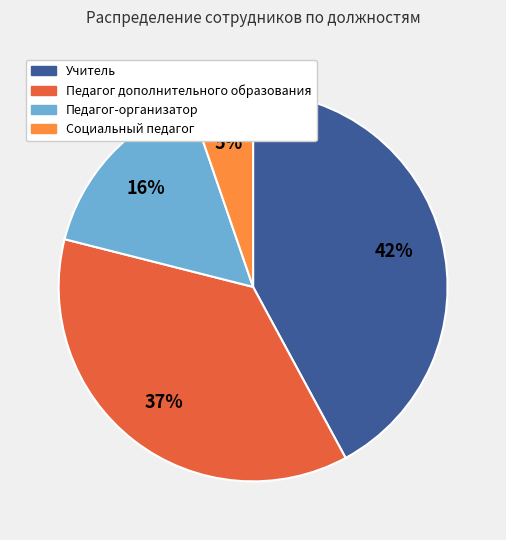

Rank the categories by value from lowest to highest.

Социальный педагог, Педагог-организатор, Педагог дополнительного образования, Учитель